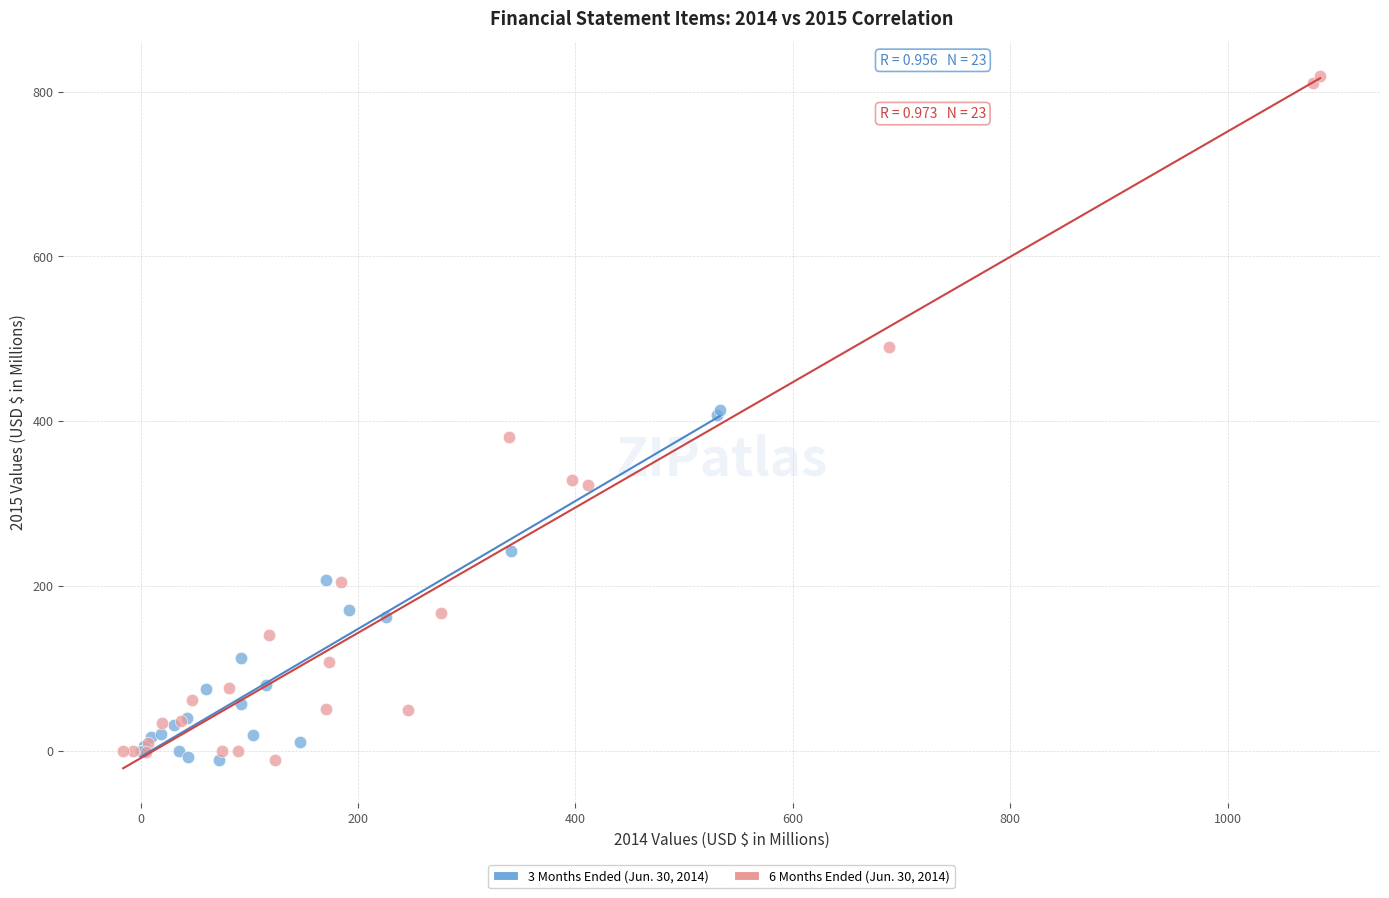

Which series contains the highest Y value?

6 Months Ended (Jun. 30, 2014)